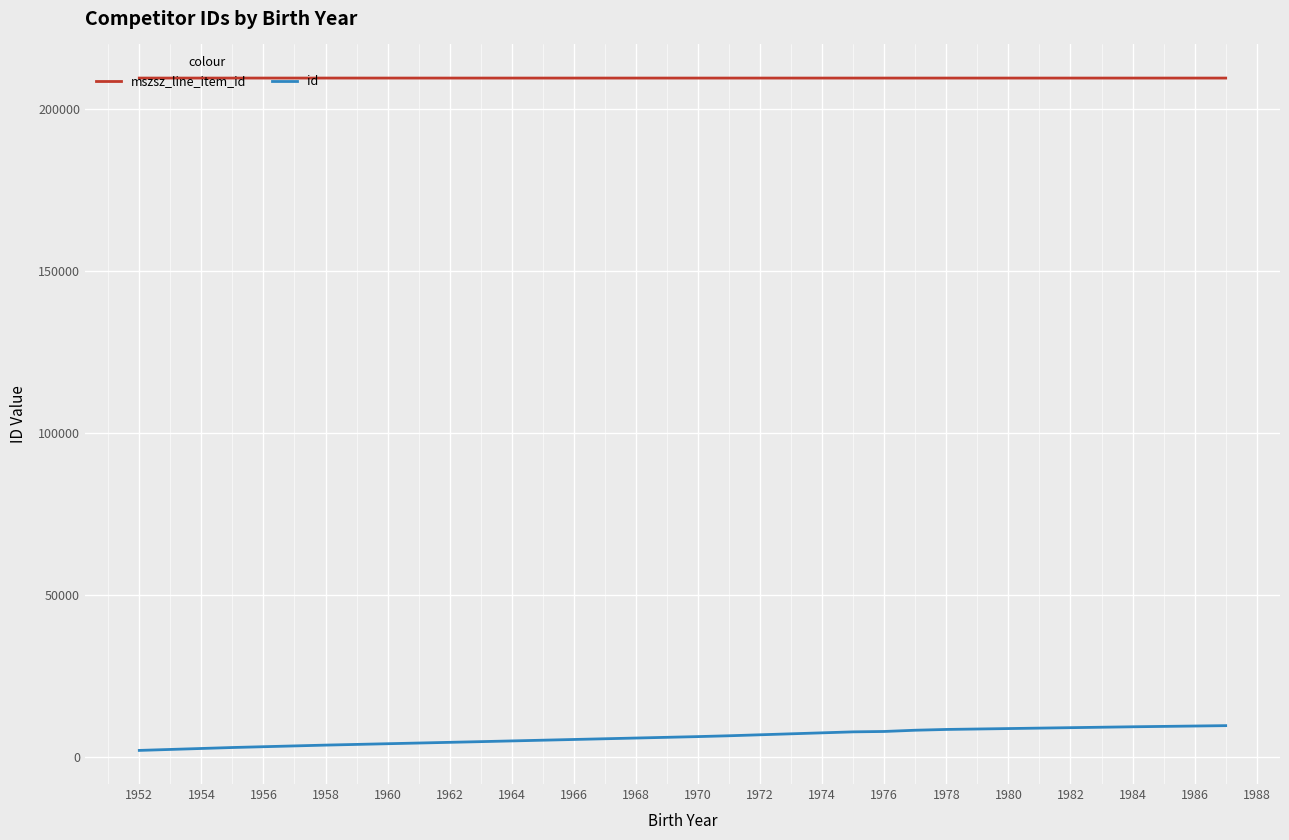

List the series in order of their peak value, highest first.

mszsz_line_item_id, id